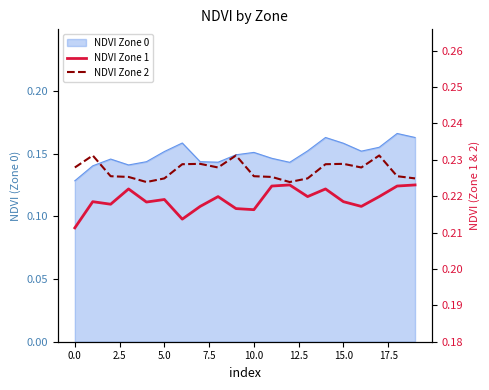

Is the value of NDVI Zone 1 at 2.5 greater than the value of NDVI Zone 2 at 2.5?

No